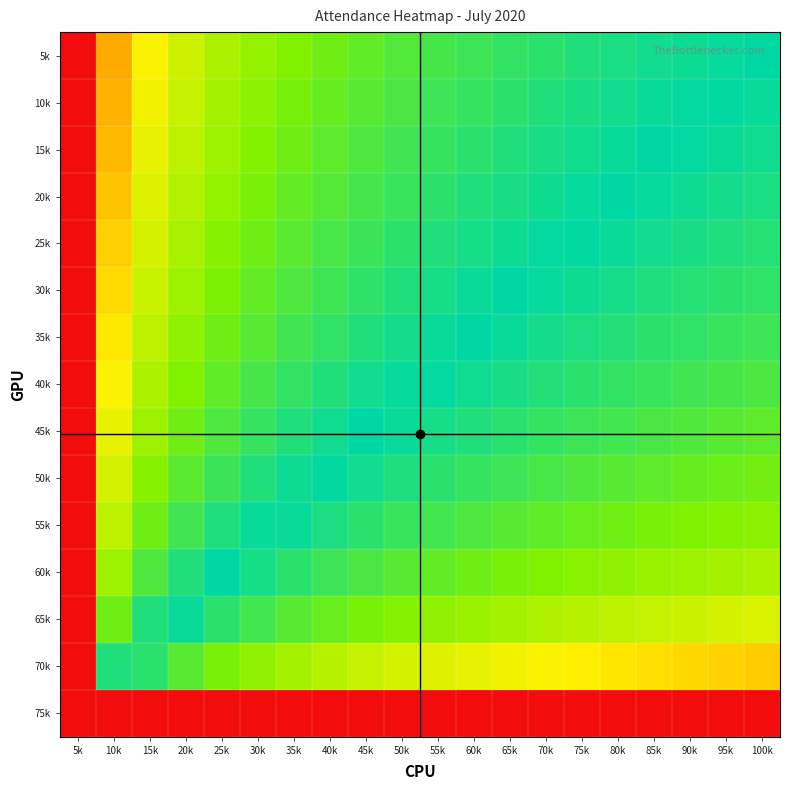

Reading right to left, list all the values displayed in this chart.

5k: 100k=-0.0	95k=0.0	90k=0.0	85k=0.0	80k=0.1	75k=0.1	70k=0.1	65k=0.1	60k=0.1	55k=0.1	50k=0.2	45k=0.2	40k=0.2	35k=0.3	30k=0.3	25k=0.3	20k=0.4	15k=0.5	10k=0.6	5k=1.0
10k: 100k=-0.0	95k=-0.0	90k=0.0	85k=0.0	80k=0.0	75k=0.1	70k=0.1	65k=0.1	60k=0.1	55k=0.1	50k=0.1	45k=0.2	40k=0.2	35k=0.2	30k=0.3	25k=0.3	20k=0.4	15k=0.5	10k=0.6	5k=1.0
15k: 100k=-0.0	95k=-0.0	90k=-0.0	85k=0.0	80k=0.0	75k=0.0	70k=0.0	65k=0.1	60k=0.1	55k=0.1	50k=0.1	45k=0.2	40k=0.2	35k=0.2	30k=0.3	25k=0.3	20k=0.4	15k=0.5	10k=0.6	5k=1.0
20k: 100k=-0.1	95k=-0.0	90k=-0.0	85k=-0.0	80k=-0.0	75k=0.0	70k=0.0	65k=0.0	60k=0.1	55k=0.1	50k=0.1	45k=0.1	40k=0.2	35k=0.2	30k=0.2	25k=0.3	20k=0.3	15k=0.4	10k=0.6	5k=1.0
25k: 100k=-0.1	95k=-0.1	90k=-0.0	85k=-0.0	80k=-0.0	75k=-0.0	70k=0.0	65k=0.0	60k=0.0	55k=0.1	50k=0.1	45k=0.1	40k=0.1	35k=0.2	30k=0.2	25k=0.3	20k=0.3	15k=0.4	10k=0.6	5k=1.0
30k: 100k=-0.1	95k=-0.1	90k=-0.1	85k=-0.1	80k=-0.0	75k=-0.0	70k=-0.0	65k=0.0	60k=0.0	55k=0.0	50k=0.1	45k=0.1	40k=0.1	35k=0.2	30k=0.2	25k=0.2	20k=0.3	15k=0.4	10k=0.5	5k=1.0
35k: 100k=-0.1	95k=-0.1	90k=-0.1	85k=-0.1	80k=-0.1	75k=-0.1	70k=-0.0	65k=-0.0	60k=-0.0	55k=0.0	50k=0.0	45k=0.1	40k=0.1	35k=0.1	30k=0.2	25k=0.2	20k=0.3	15k=0.4	10k=0.5	5k=1.0
40k: 100k=-0.2	95k=-0.1	90k=-0.1	85k=-0.1	80k=-0.1	75k=-0.1	70k=-0.1	65k=-0.1	60k=-0.0	55k=-0.0	50k=0.0	45k=0.0	40k=0.1	35k=0.1	30k=0.1	25k=0.2	20k=0.3	15k=0.3	10k=0.5	5k=1.0
45k: 100k=-0.2	95k=-0.2	90k=-0.2	85k=-0.1	80k=-0.1	75k=-0.1	70k=-0.1	65k=-0.1	60k=-0.1	55k=-0.0	50k=-0.0	45k=0.0	40k=0.0	35k=0.1	30k=0.1	25k=0.2	20k=0.2	15k=0.3	10k=0.5	5k=1.0
50k: 100k=-0.2	95k=-0.2	90k=-0.2	85k=-0.2	80k=-0.2	75k=-0.2	70k=-0.1	65k=-0.1	60k=-0.1	55k=-0.1	50k=-0.1	45k=-0.0	40k=-0.0	35k=0.0	30k=0.1	25k=0.1	20k=0.2	15k=0.3	10k=0.4	5k=1.0
55k: 100k=-0.3	95k=-0.3	90k=-0.2	85k=-0.2	80k=-0.2	75k=-0.2	70k=-0.2	65k=-0.2	60k=-0.2	55k=-0.1	50k=-0.1	45k=-0.1	40k=-0.1	35k=-0.0	30k=0.0	25k=0.1	20k=0.1	15k=0.2	10k=0.4	5k=1.0
60k: 100k=-0.3	95k=-0.3	90k=-0.3	85k=-0.3	80k=-0.3	75k=-0.3	70k=-0.3	65k=-0.2	60k=-0.2	55k=-0.2	50k=-0.2	45k=-0.1	40k=-0.1	35k=-0.1	30k=-0.0	25k=0.0	20k=0.1	15k=0.2	10k=0.3	5k=1.0
65k: 100k=-0.4	95k=-0.4	90k=-0.4	85k=-0.4	80k=-0.4	75k=-0.4	70k=-0.3	65k=-0.3	60k=-0.3	55k=-0.3	50k=-0.3	45k=-0.2	40k=-0.2	35k=-0.2	30k=-0.1	25k=-0.1	20k=-0.0	15k=0.1	10k=0.2	5k=1.0
70k: 100k=-0.6	95k=-0.6	90k=-0.5	85k=-0.5	80k=-0.5	75k=-0.5	70k=-0.5	65k=-0.5	60k=-0.5	55k=-0.4	50k=-0.4	45k=-0.4	40k=-0.4	35k=-0.3	30k=-0.3	25k=-0.2	20k=-0.2	15k=-0.1	10k=0.1	5k=1.0
75k: 100k=-1.0	95k=-1.0	90k=-1.0	85k=-1.0	80k=-1.0	75k=-1.0	70k=-1.0	65k=-1.0	60k=-1.0	55k=-1.0	50k=-1.0	45k=-1.0	40k=-1.0	35k=-1.0	30k=-1.0	25k=-1.0	20k=-1.0	15k=-1.0	10k=-1.0	5k=-1.0